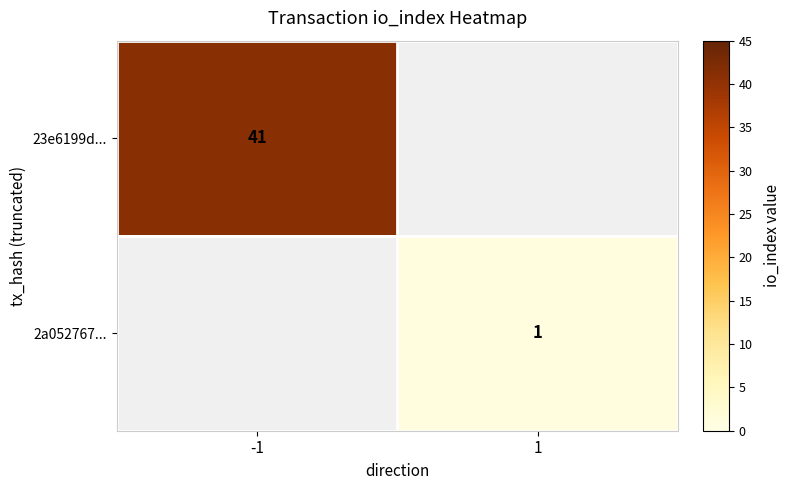

Is the value of 23e6199d... at -1 greater than the value of 2a052767... at 1?

Yes